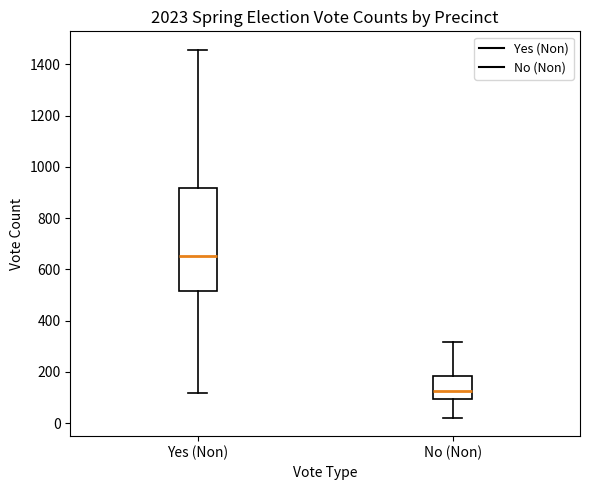

Where does the median line of the box for Yes (Non) sit on the y-axis? The values are not printed on the chart, so give them approximately, as read against the axis.

660